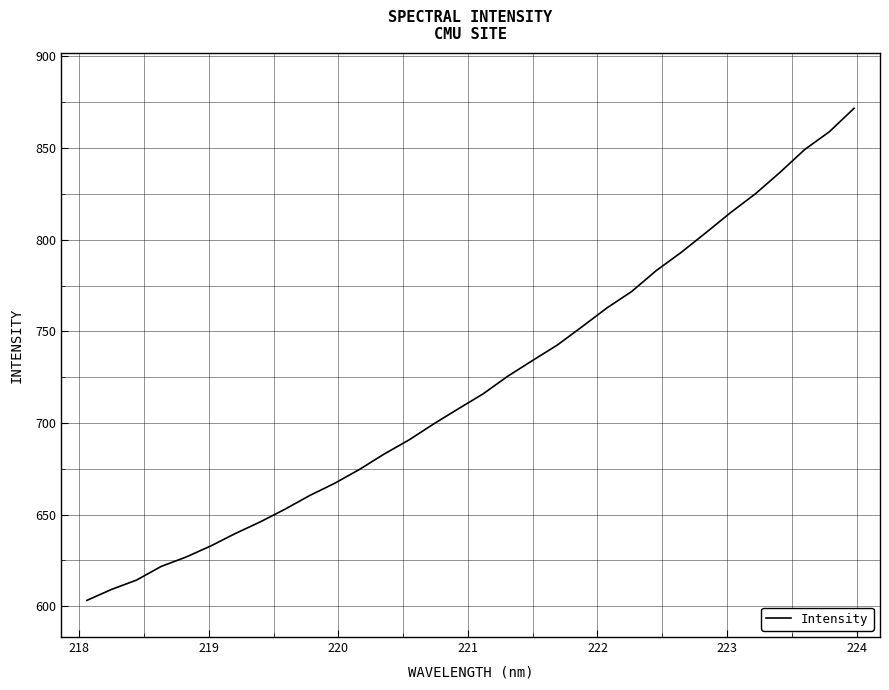

What is the smallest value displayed?

603.2